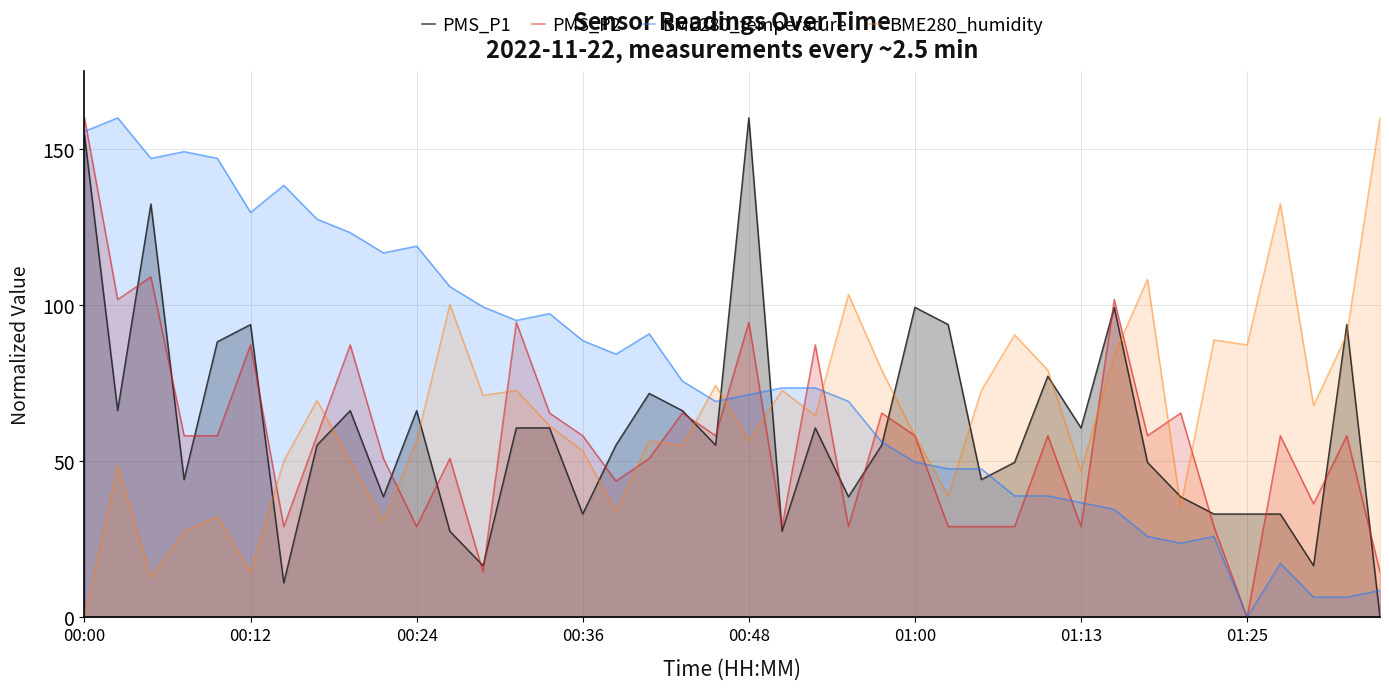

What is the maximum value shown in the chart?

160.0